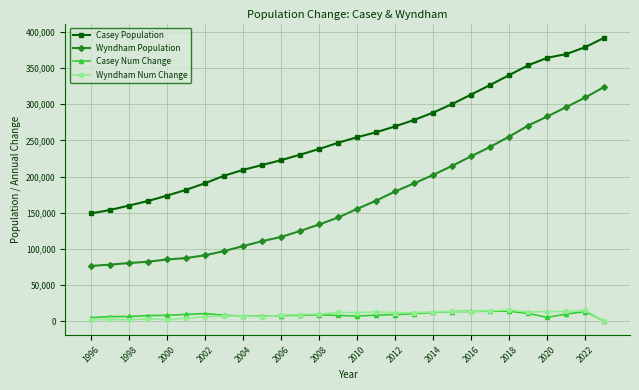

True or false: Wyndham Num Change and Wyndham Population intersect in this chart.

False